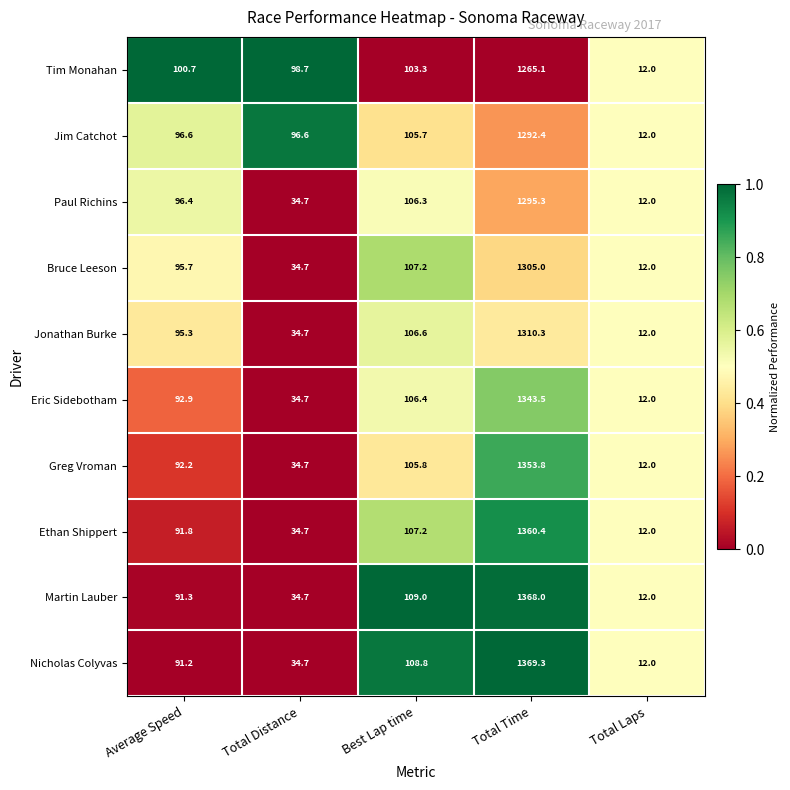

At which category is the sum across all series the highest?

Total Time